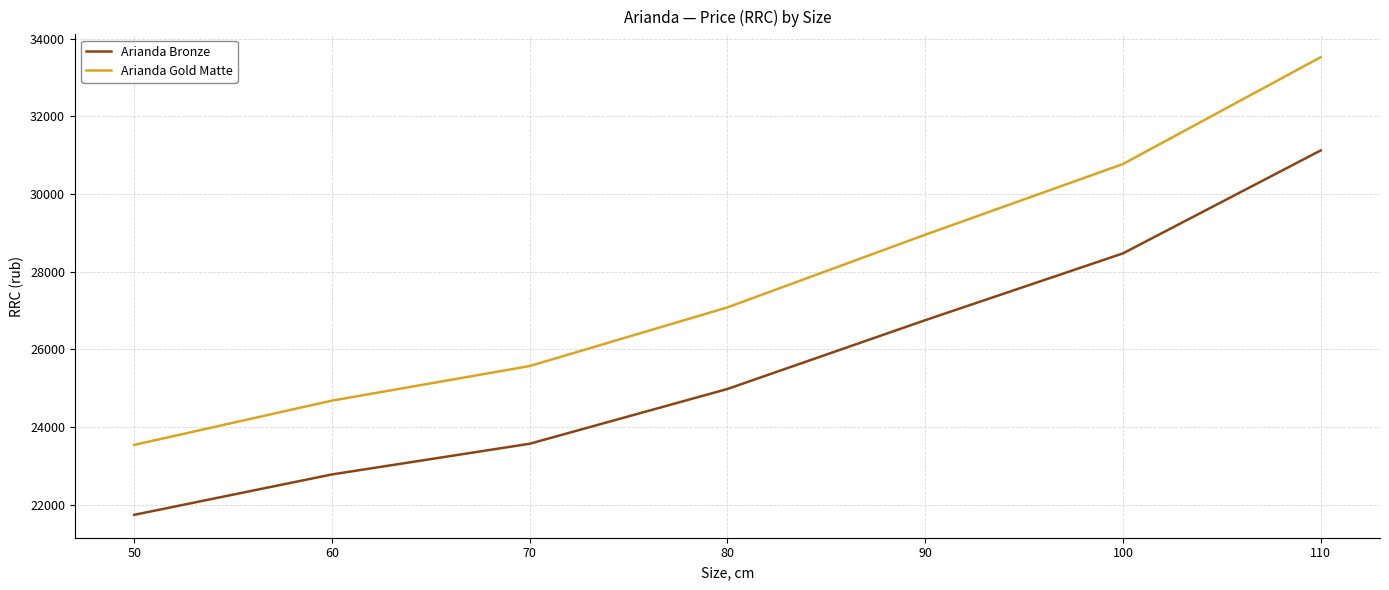

True or false: Arianda Bronze has a value of 18839 at 110.

False